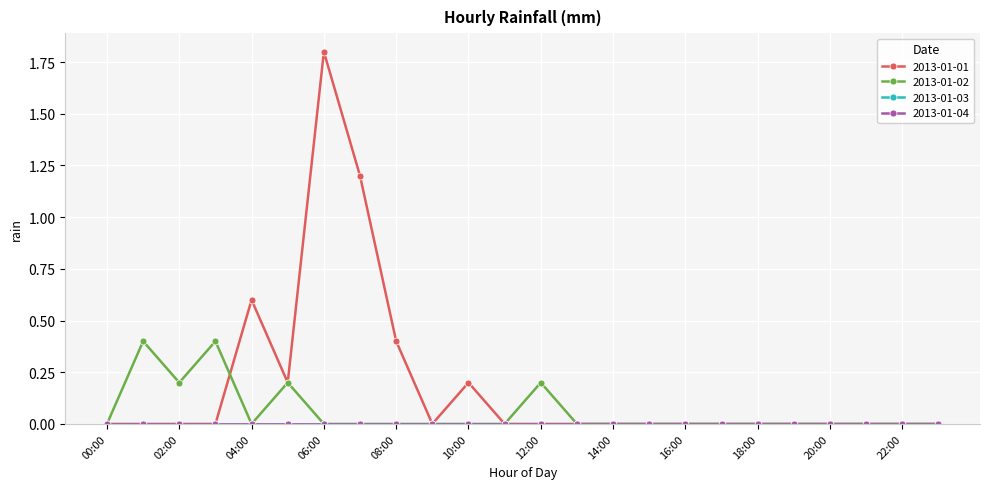

At which category is the sum across all series the highest?

06:00